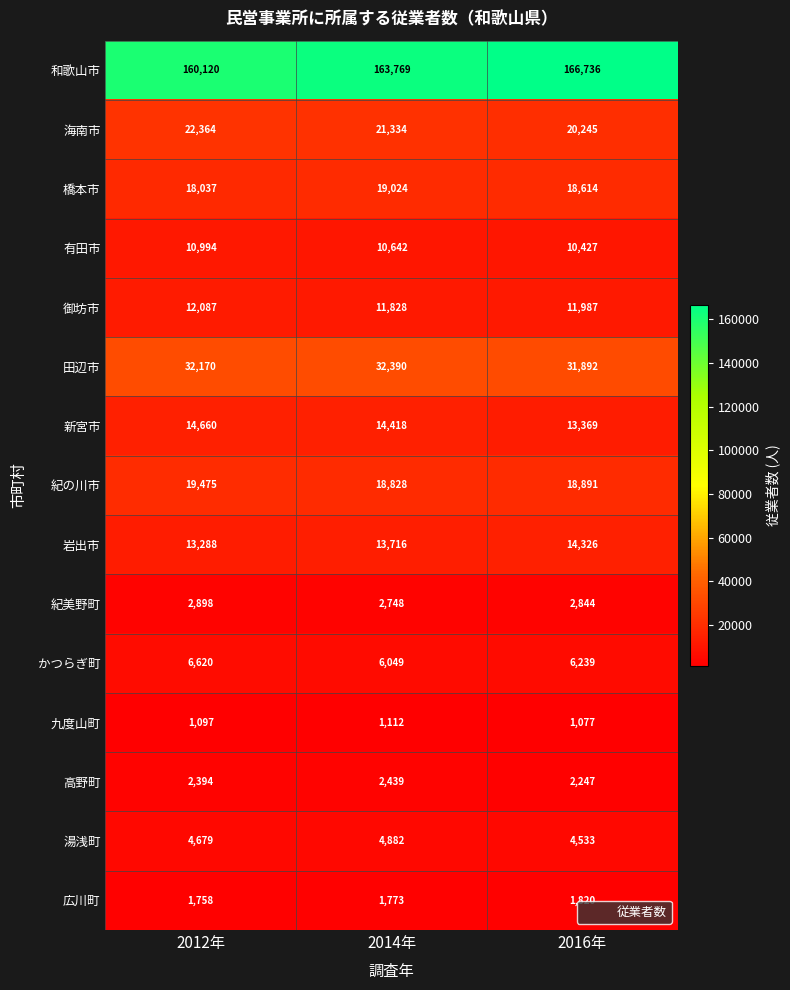

Which series has the largest range (max minus min)?

和歌山市